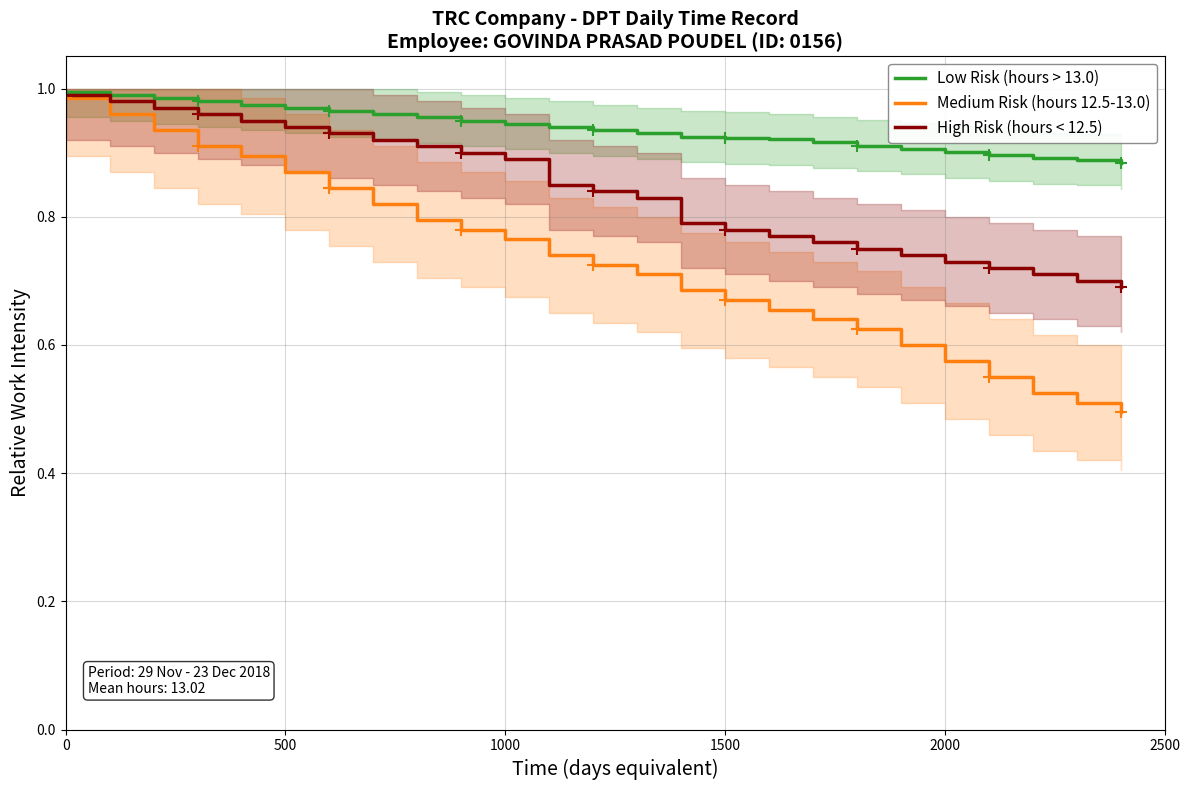

The Low Risk (hours > 13.0) series shows 1.5 at 500. True or false?

False